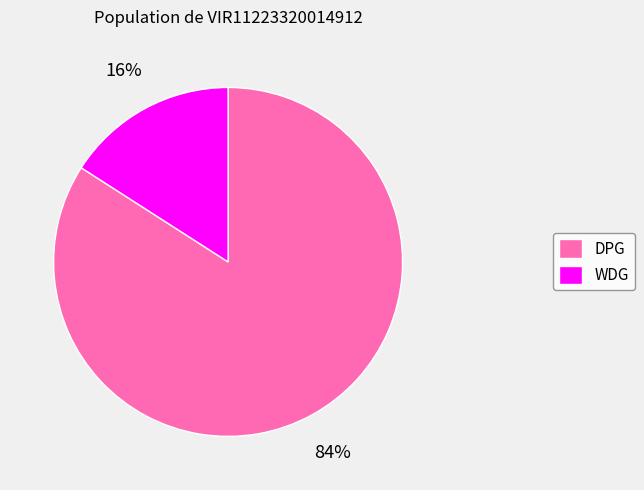

Which slice is the smallest?

WDG